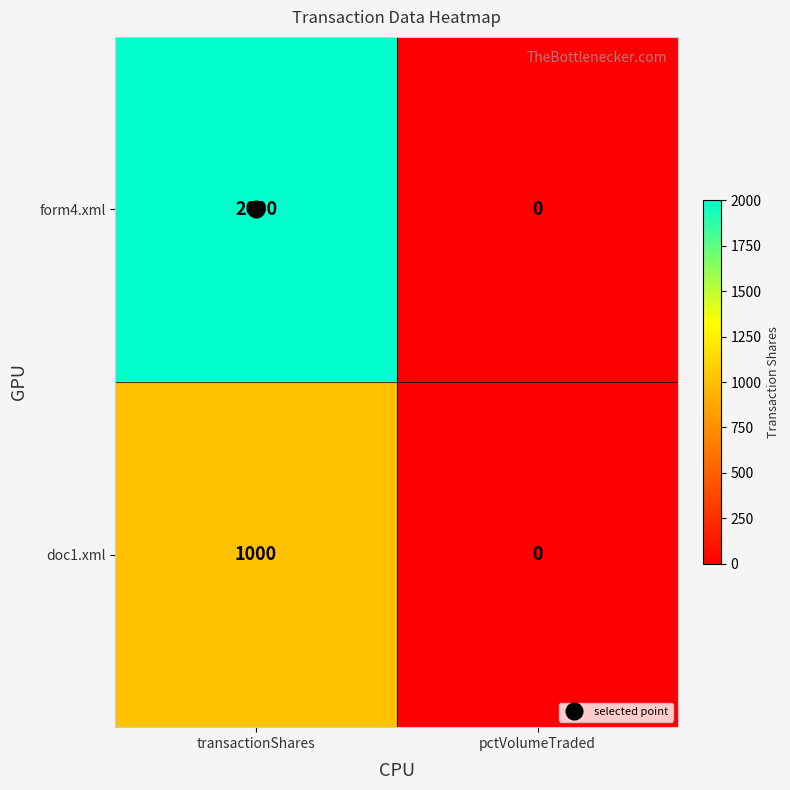

List the series in order of their peak value, highest first.

form4.xml, doc1.xml